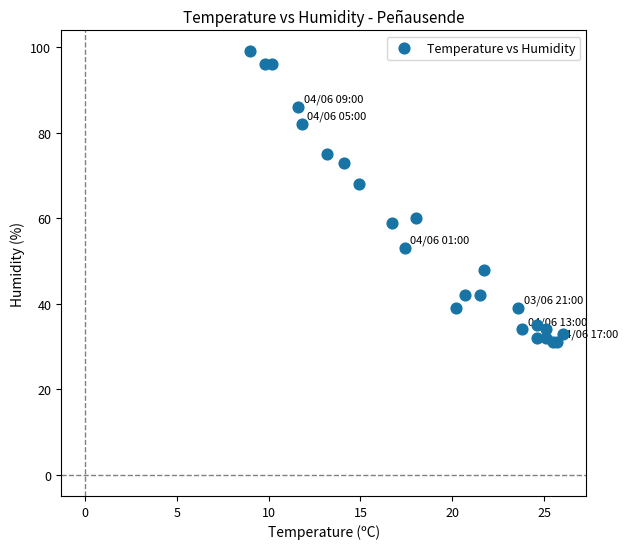

What Y value in the scatter plot is closest to 65?

68